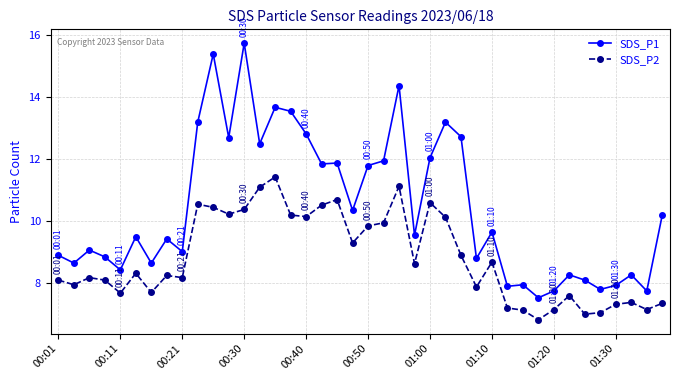

How many distinct data groups are displayed?

2